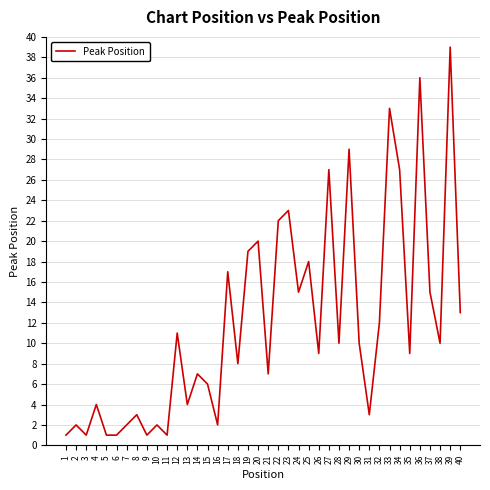

What is the smallest value displayed?

1